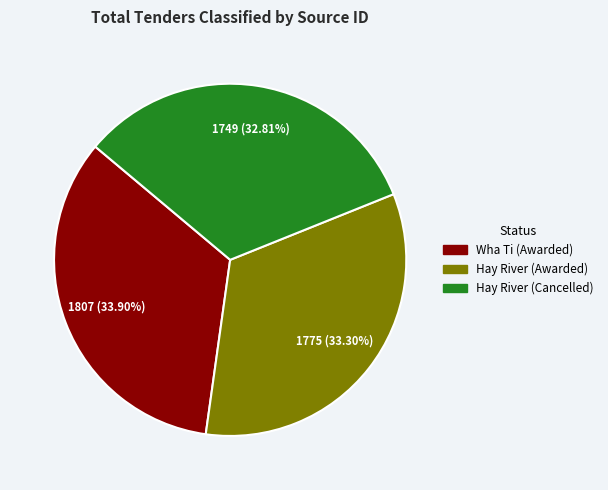

How many segments does this pie chart have?

3